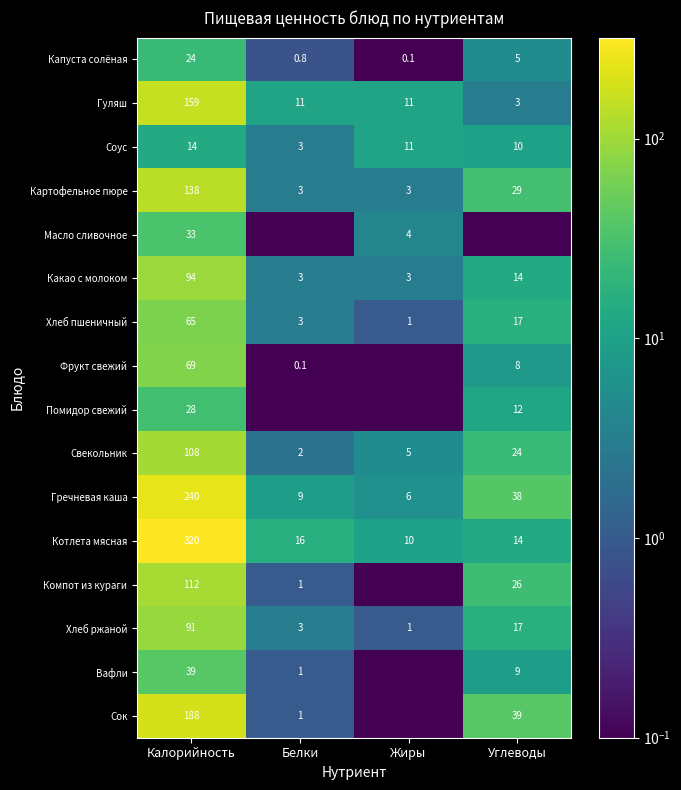

What is the maximum value shown in the chart?

320.0